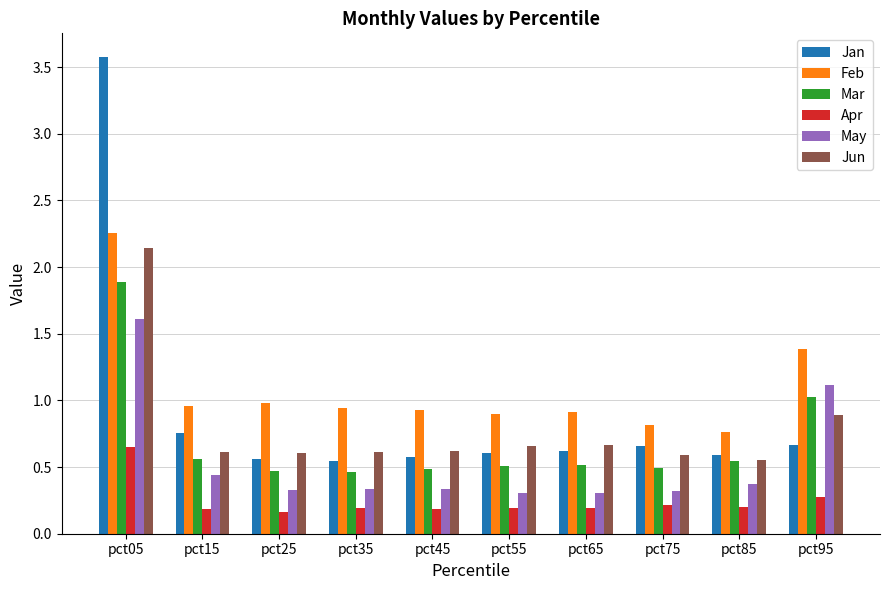

What is the minimum value shown in the chart?

0.2